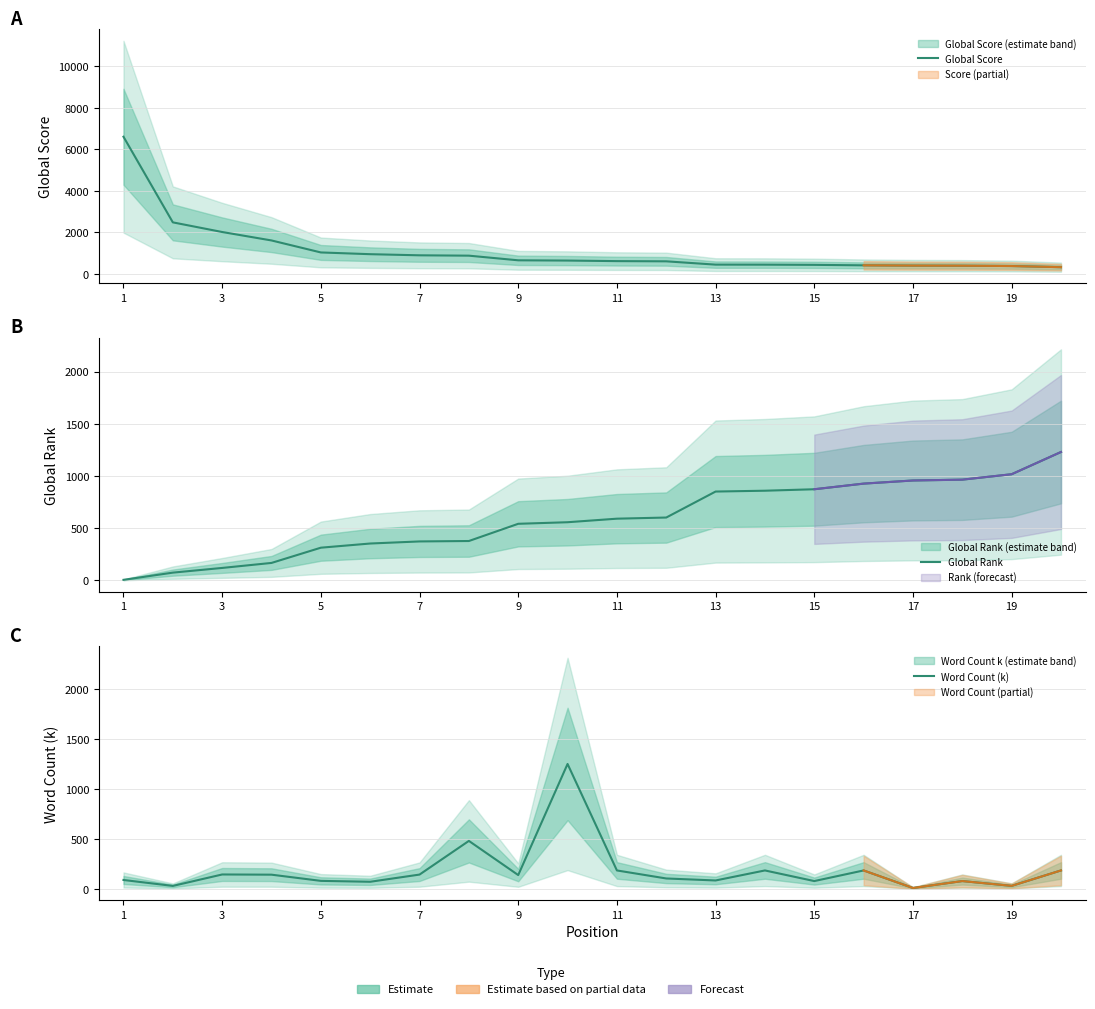

At how many categories does at least one series exceed 3540?

1